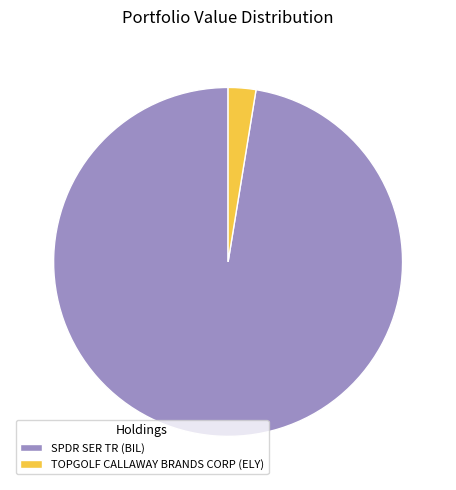

What is the ratio of the value at SPDR SER TR (BIL) to the value at TOPGOLF CALLAWAY BRANDS CORP (ELY)?

38.0